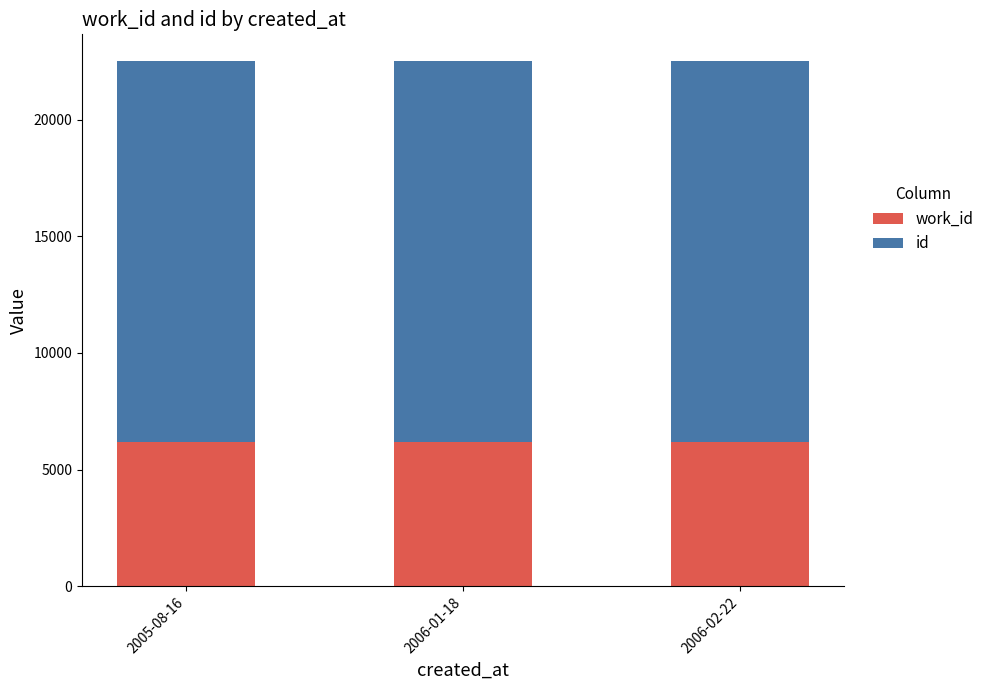

What is the total value across all series at 2006-02-22?

22515